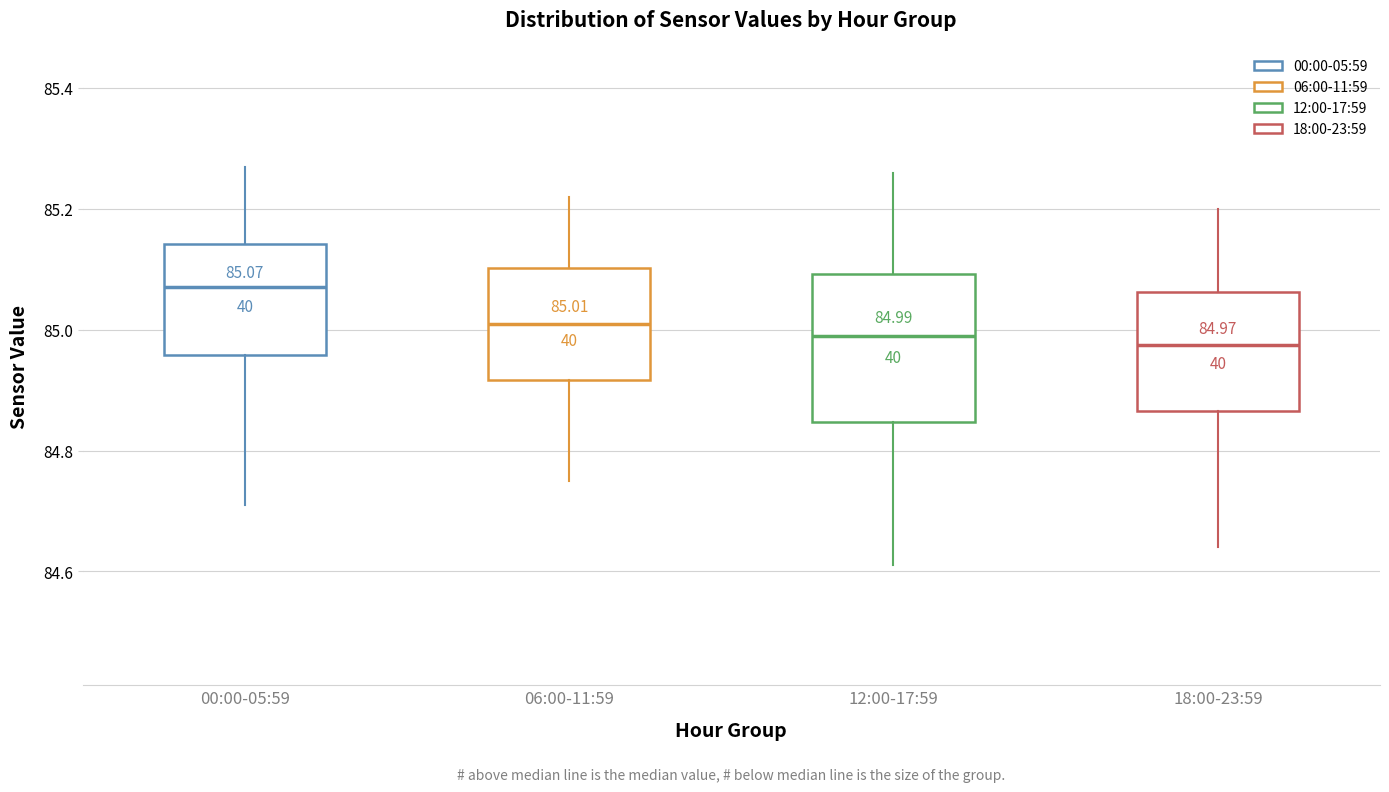

Which box is the tallest, from its lower edge to its upper edge?

12:00-17:59